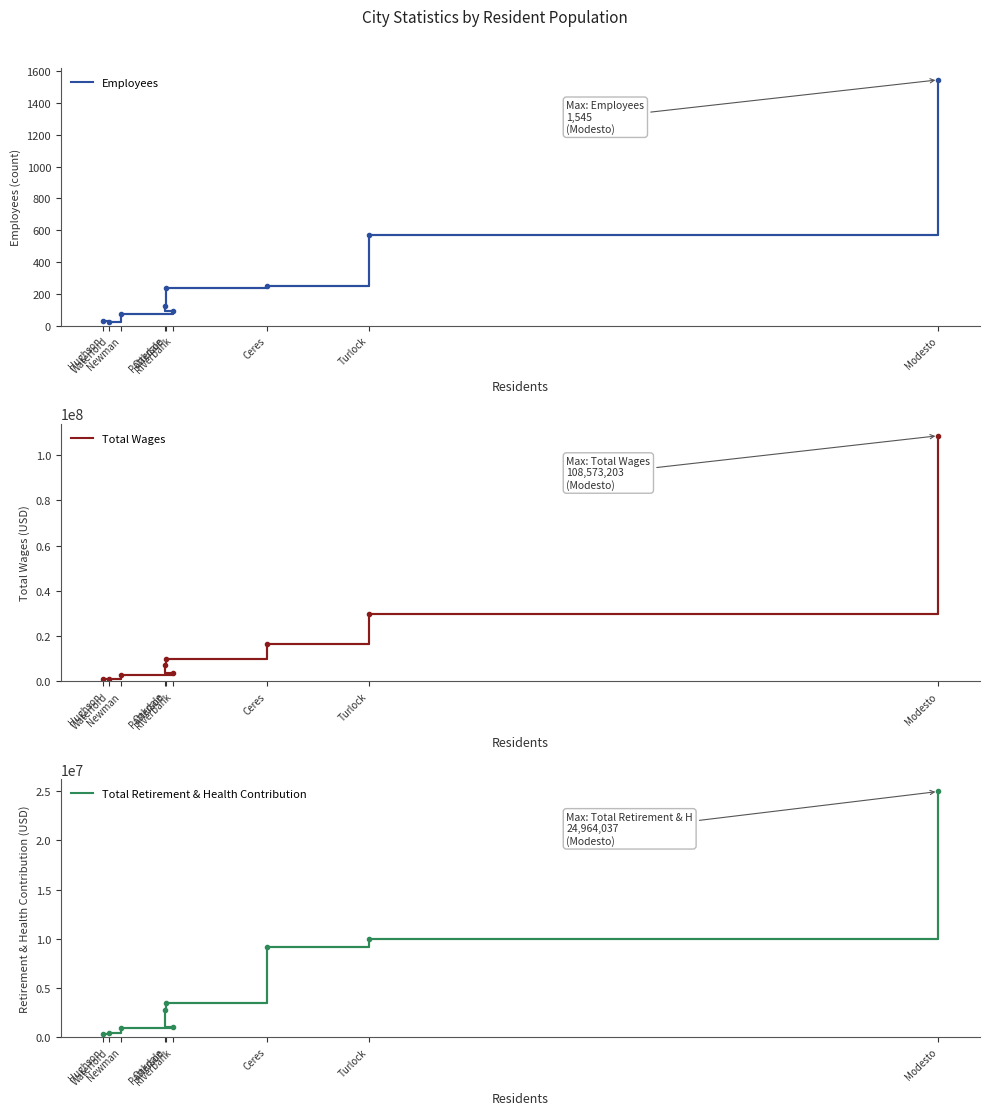

What is the label of the 2nd point from the right?

Turlock